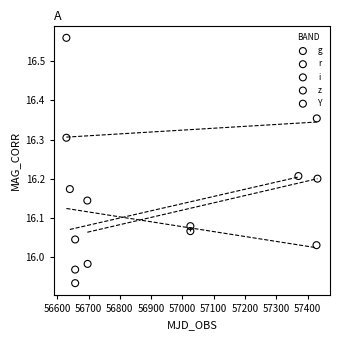

What are all the series names shown in the legend?

g, r, i, z, Y